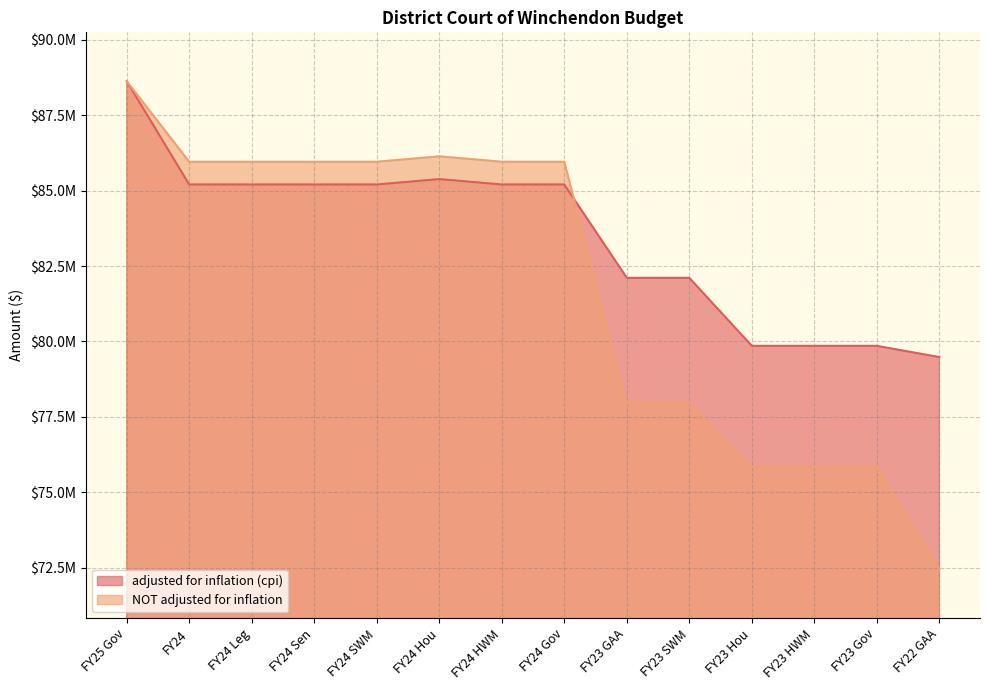

True or false: adjusted for inflation (cpi) has more than 0 points higher than both neighbors.

True